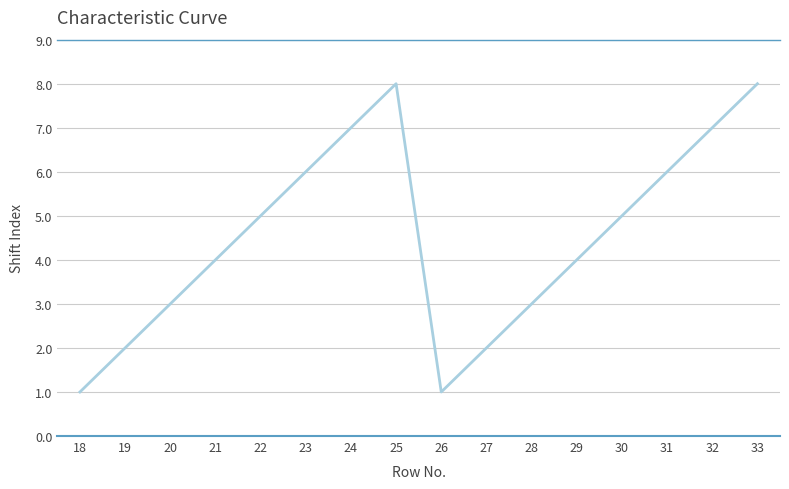

What is the ratio of the value at 29 to the value at 30?

0.8